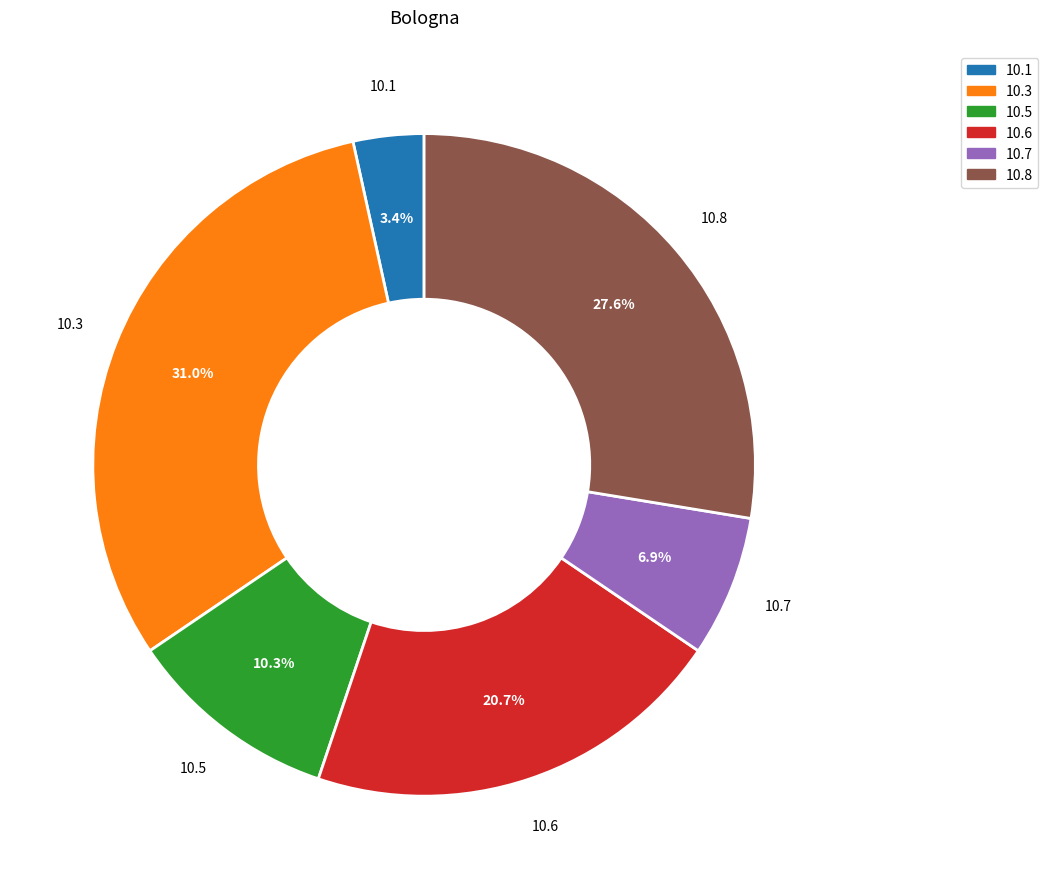

What percentage is NOT represented by 10.5?

89.7%